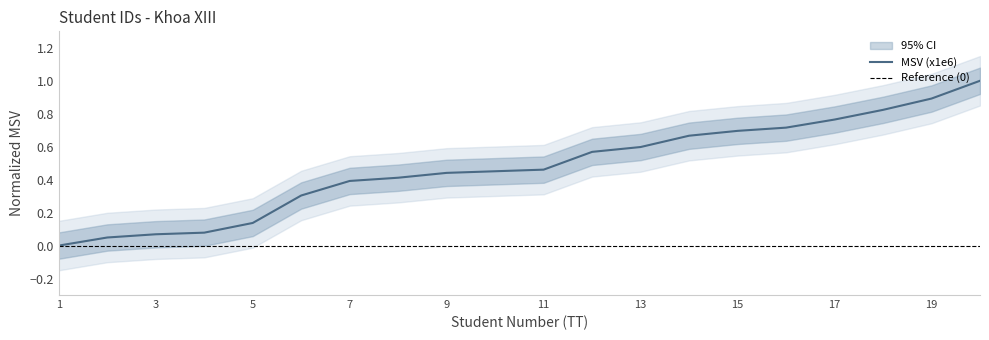

True or false: the data shows 0.2 at 7.

False